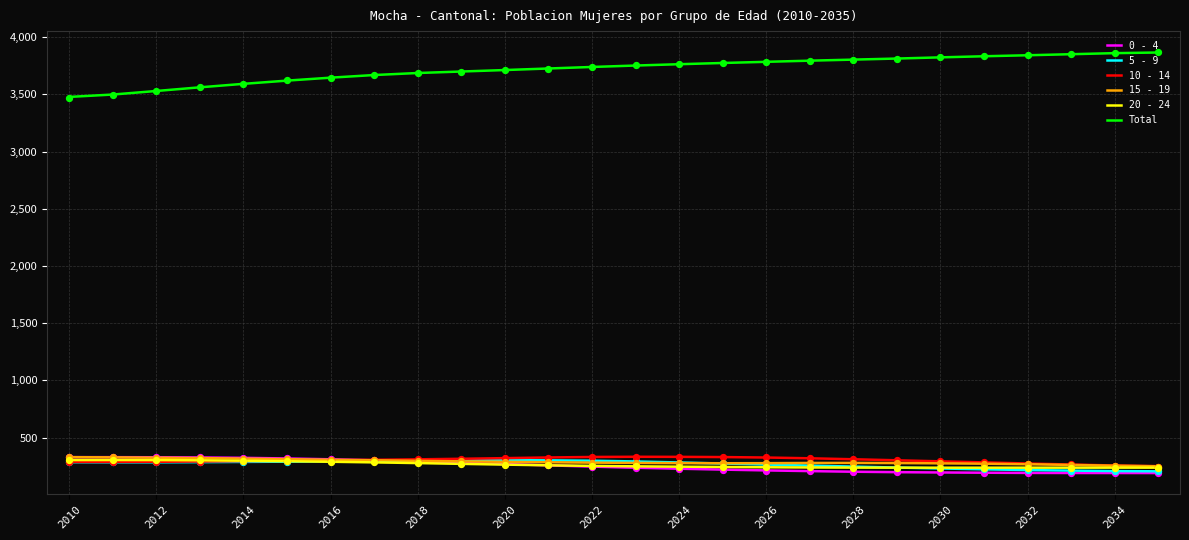

Which series has the largest total across all categories?

Total